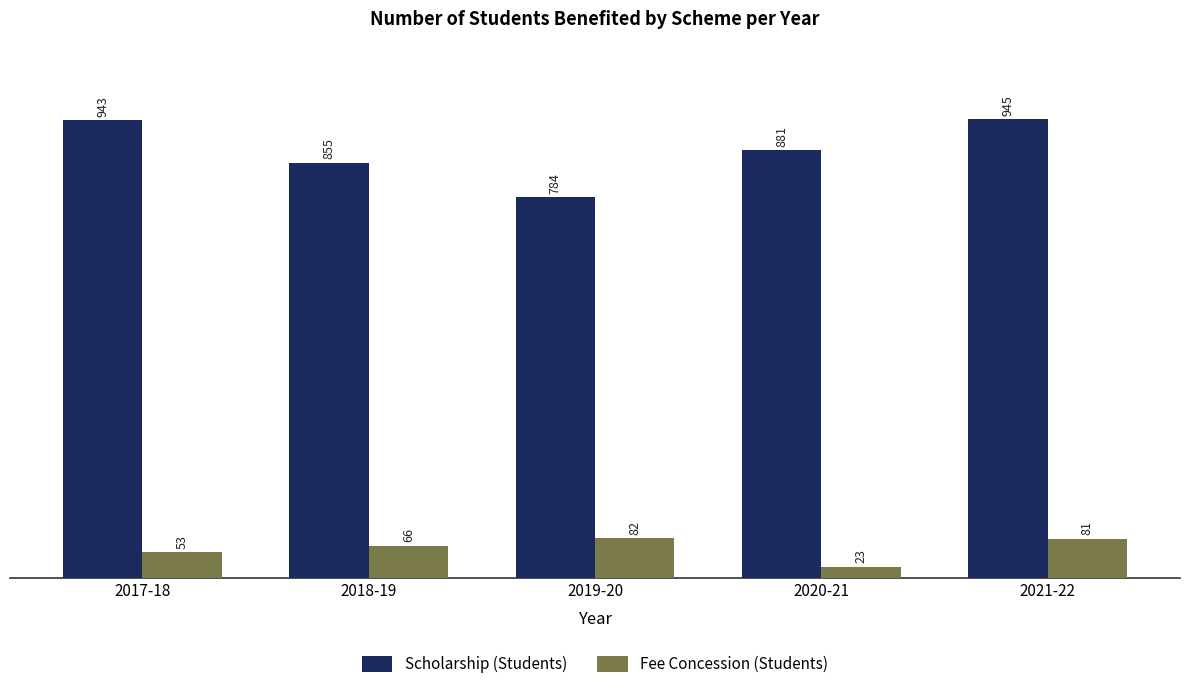

Which series has the largest range (max minus min)?

Scholarship (Students)